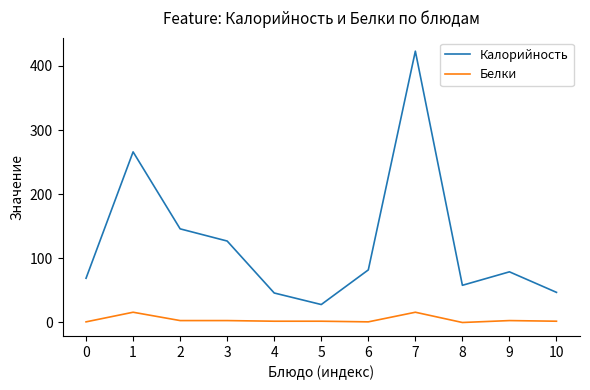

At which category does Калорийность reach its first local peak?

1